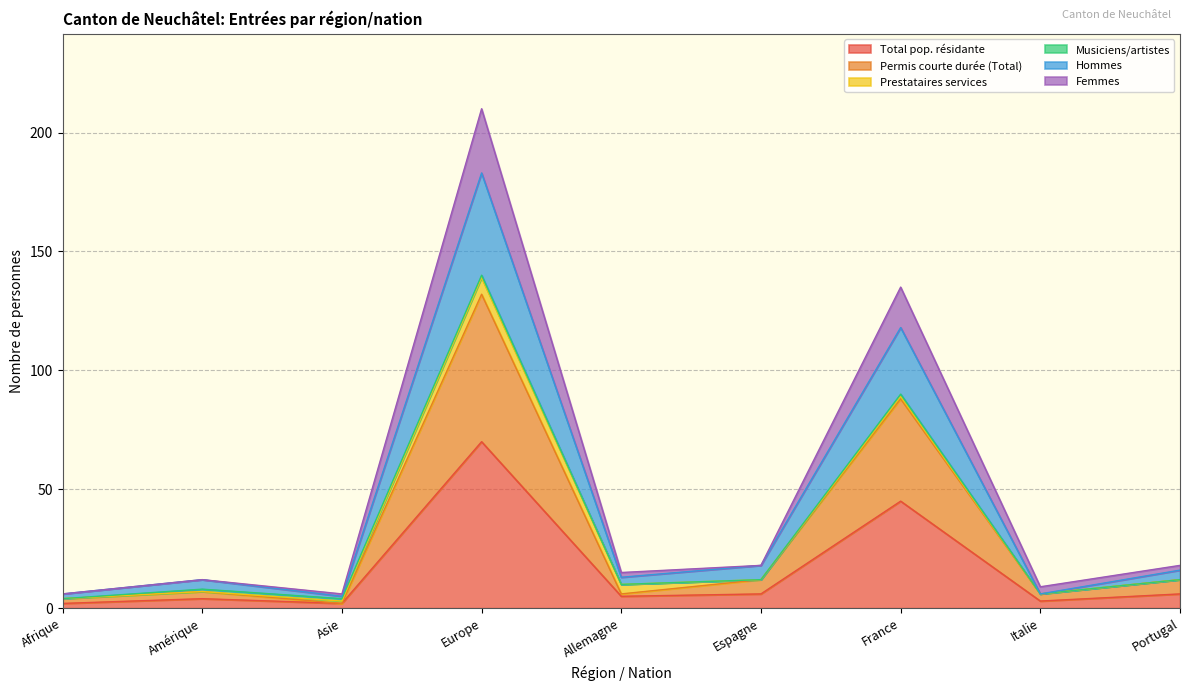

In Hommes, how many points are lower than both neighbors (excluding endpoints)?

3